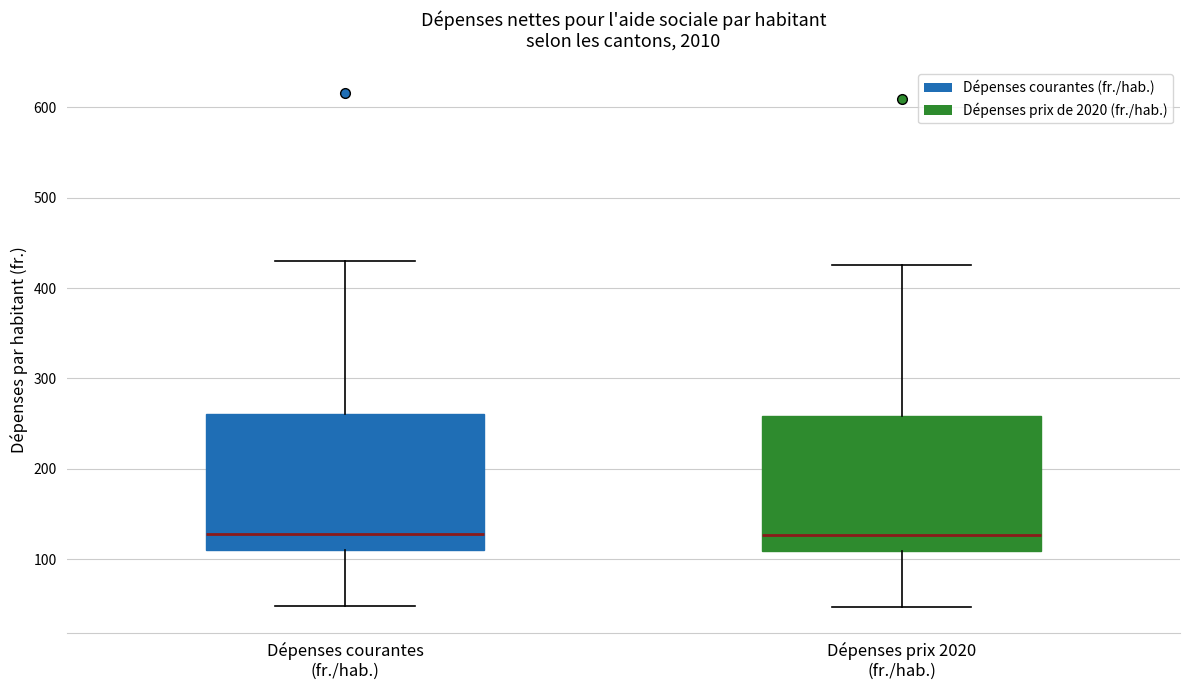

Reading left to right, read every box against the y-axis: the position of its median line, the range the box covers, and the ends of its whiskers. The values are not printed on the chart, so give them approximately, as read against the axis.

Dépenses courantes (fr./hab.): median 130, box 110 to 260, whiskers 50 to 430
Dépenses prix 2020 (fr./hab.): median 130, box 110 to 260, whiskers 50 to 430